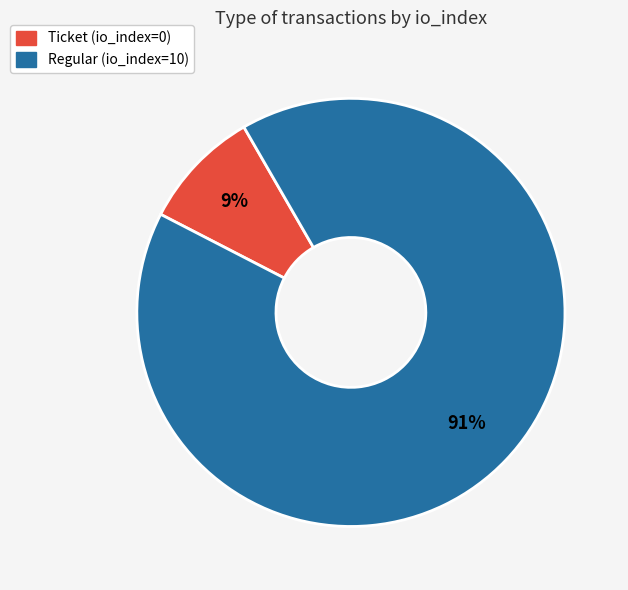

The Ticket (io_index=0) slice represents 1% of the pie. True or false?

False